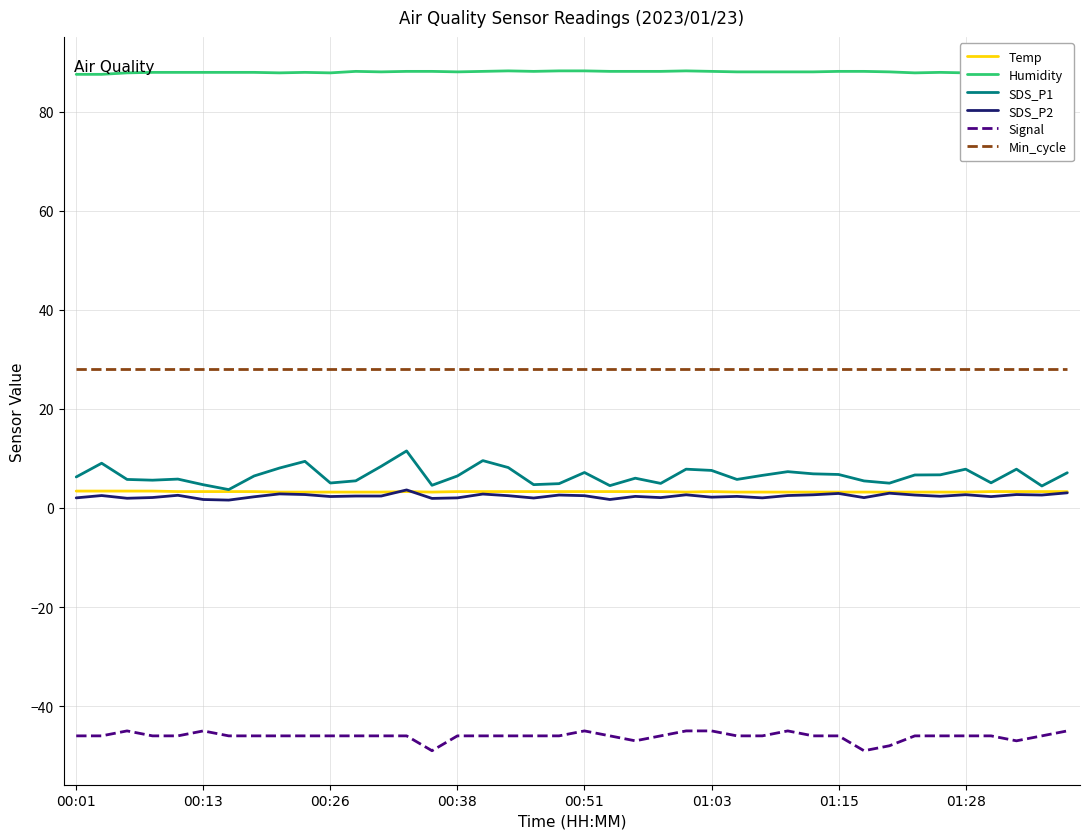

What is the maximum value for Temp?

3.4